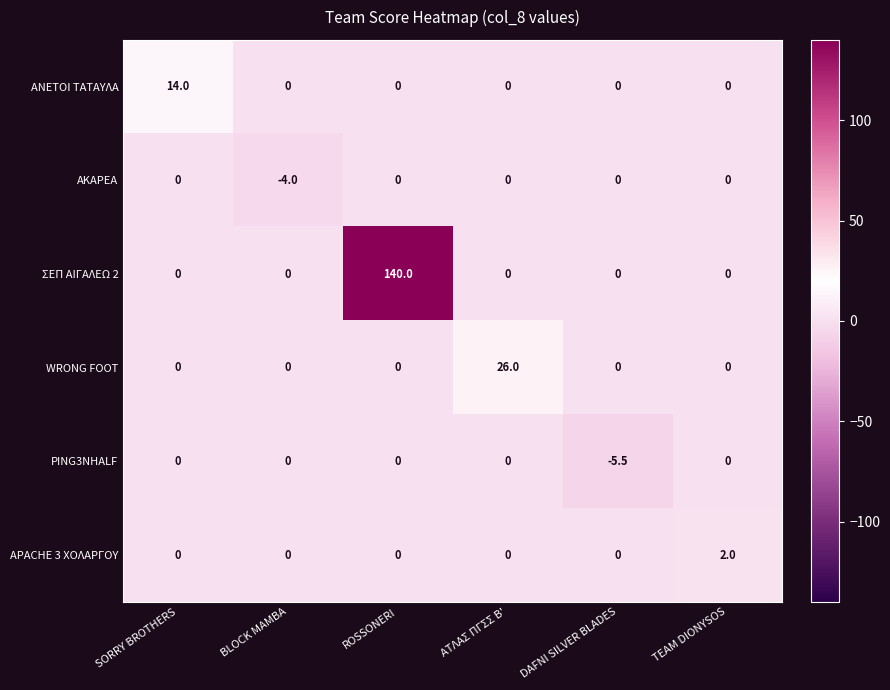

What is the total value across all series at SORRY BROTHERS?

14.0